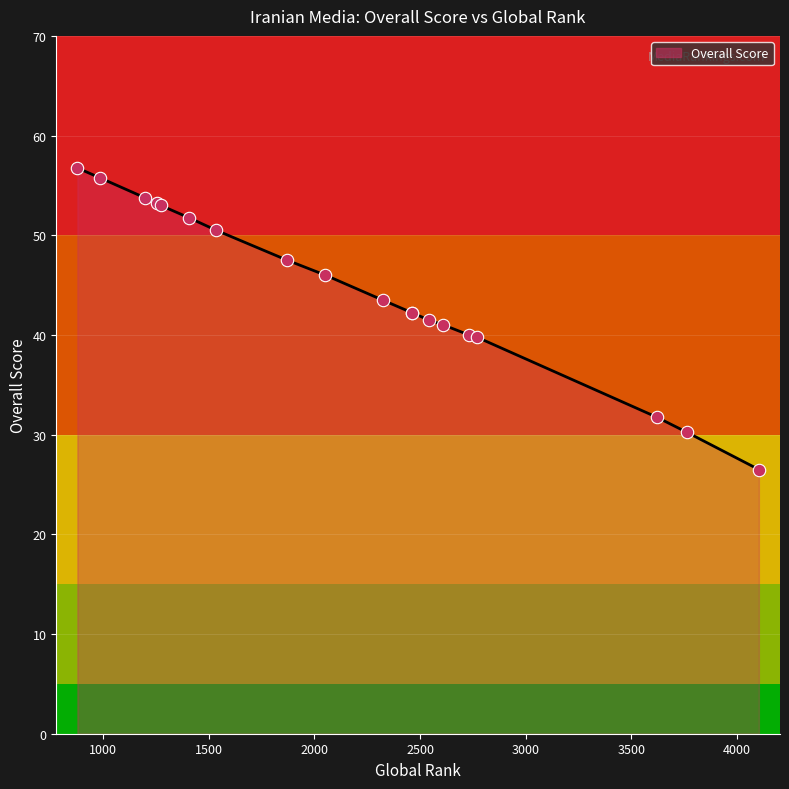

What is the change in value from 878 to 1871?

-9.2